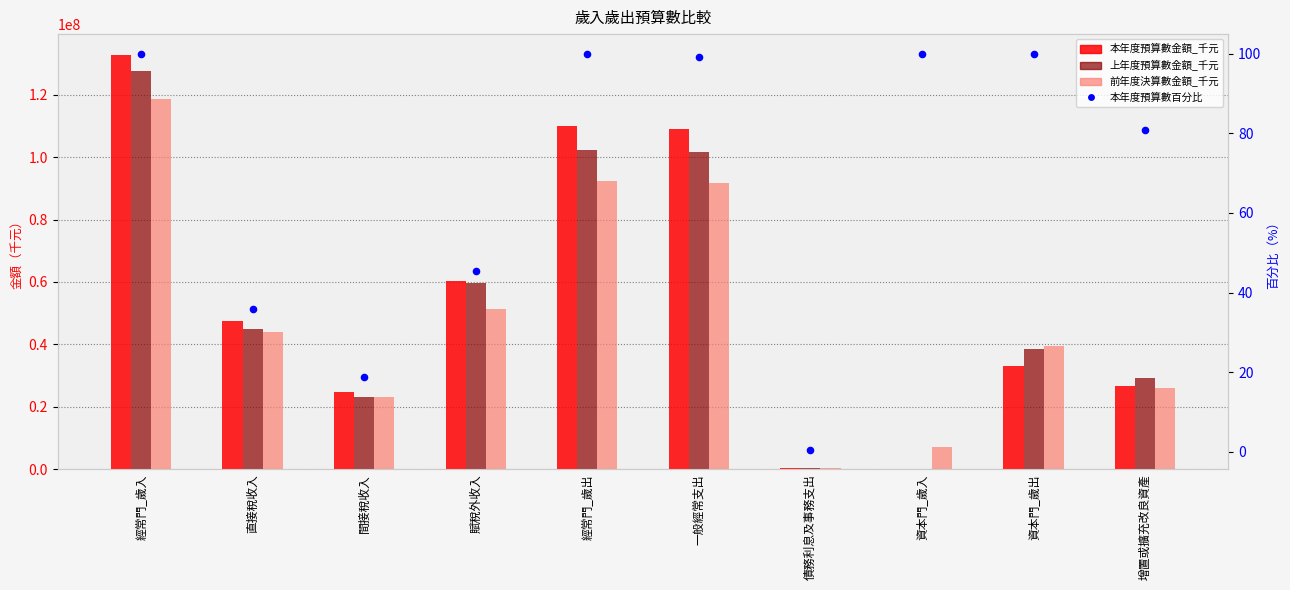

At which category is the sum across all series the highest?

經常門_歲入